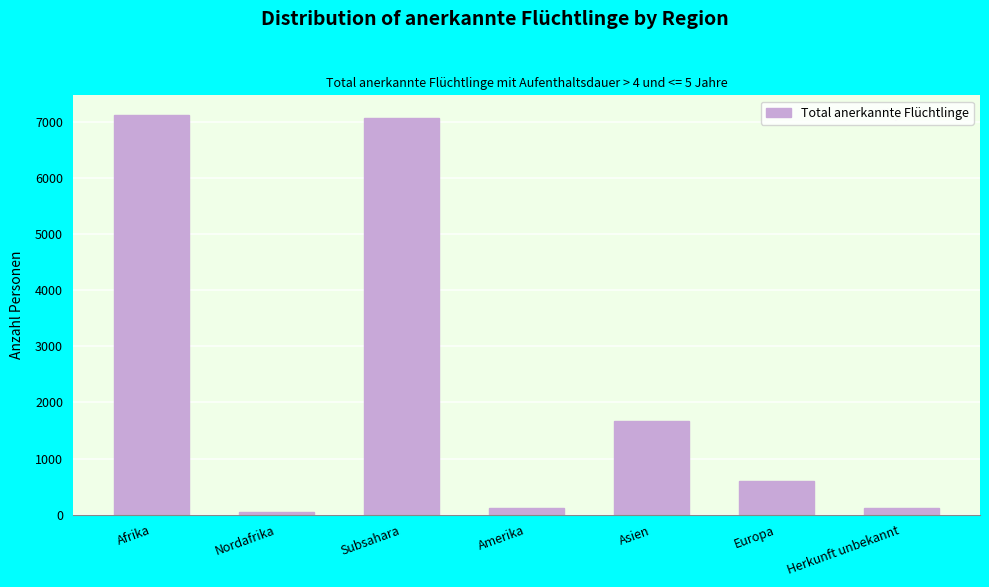

What is the maximum value shown in the chart?

7118